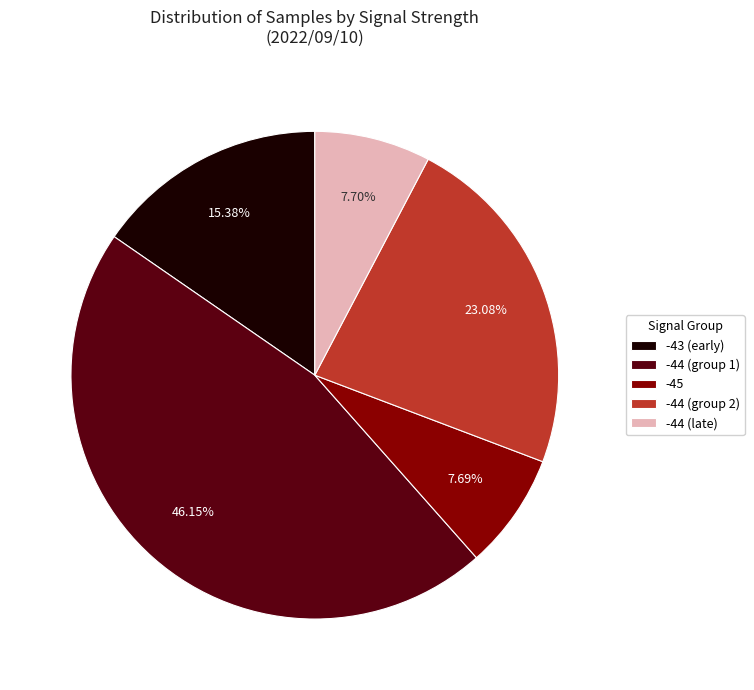

How many slices are in this pie chart?

5